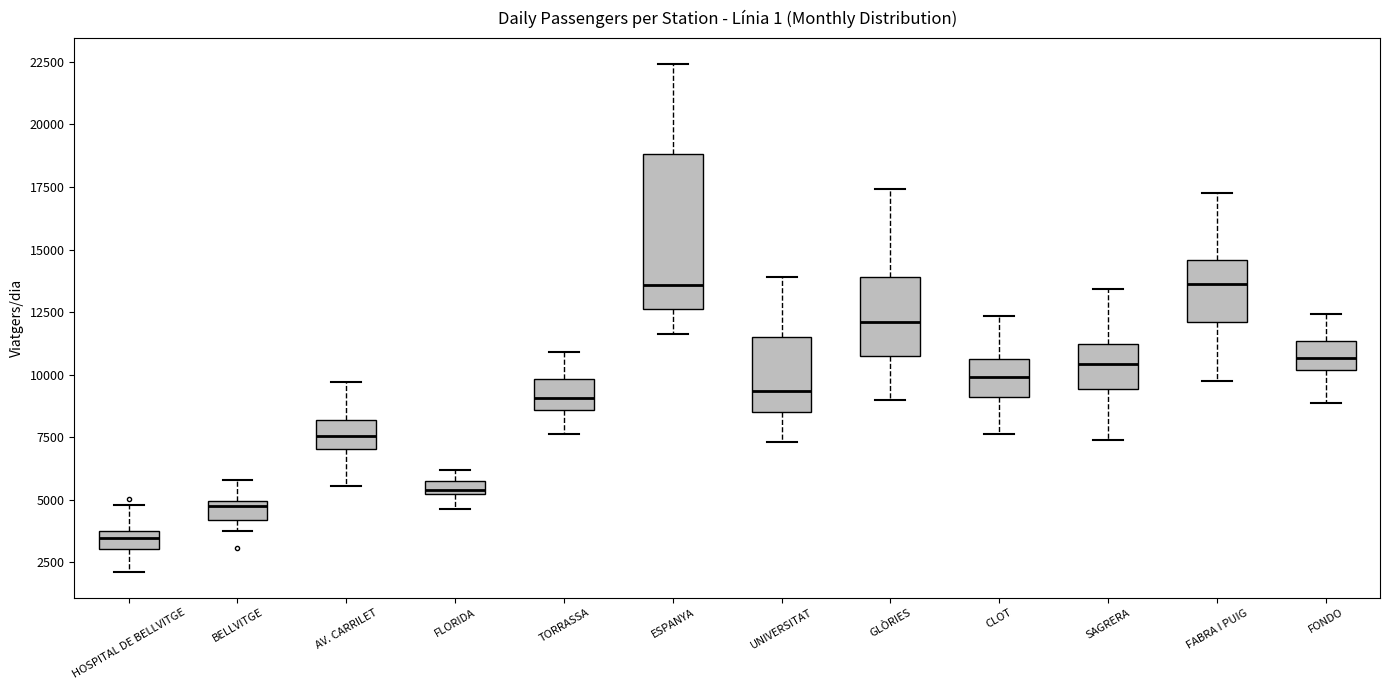

Comparing the boxes themselves (not the whiskers), which one is the tallest?

ESPANYA